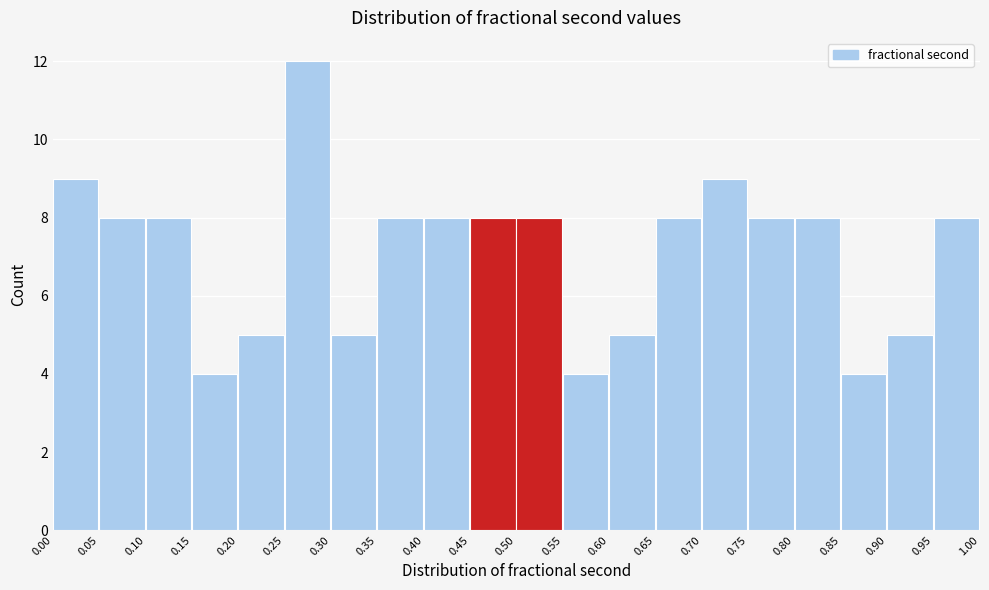

Which range on the x-axis has the tallest bar?

0.25 to 0.30